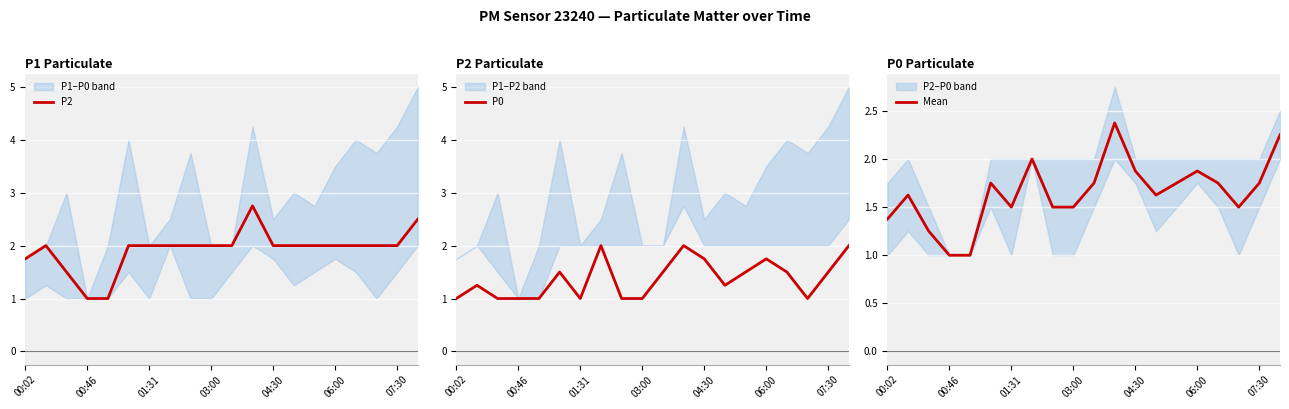

The value of P2 at 03:00 is 2.0. True or false?

True